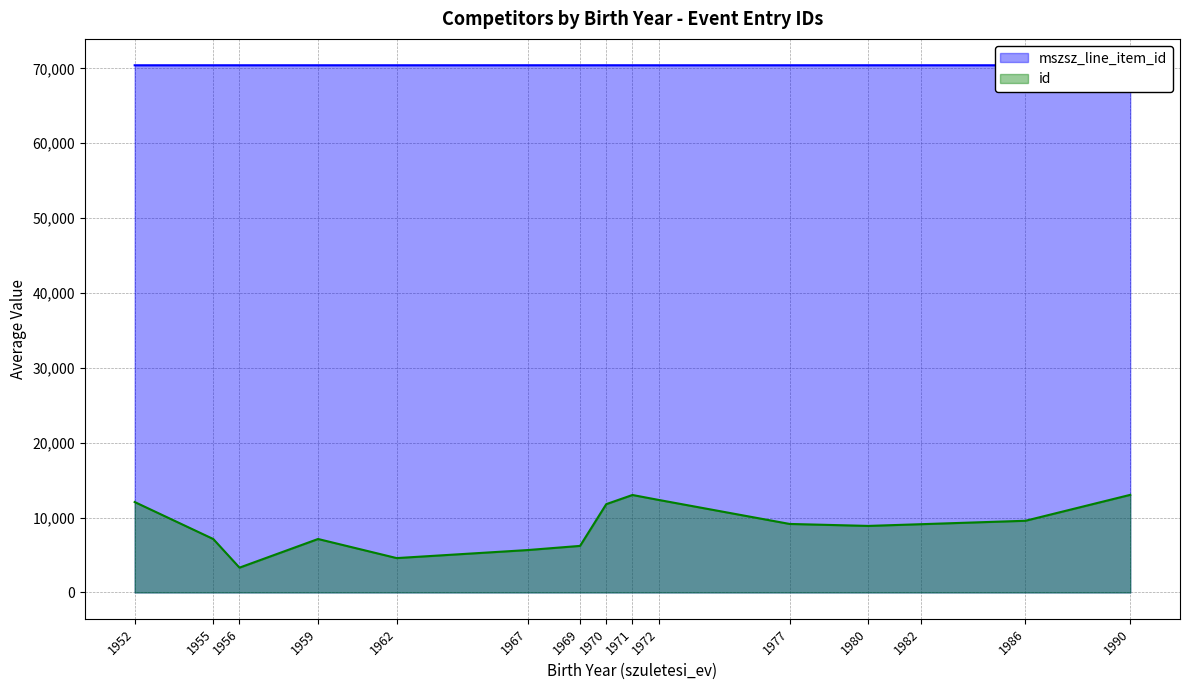

What are all the series names shown in the legend?

mszsz_line_item_id, id